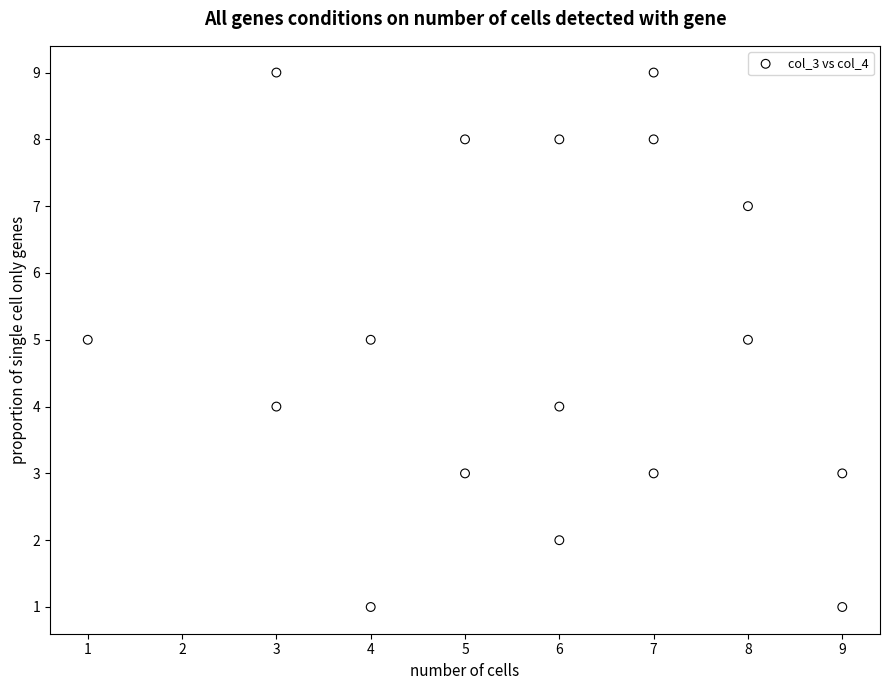

What is the range of Y values (max minus min)?

8